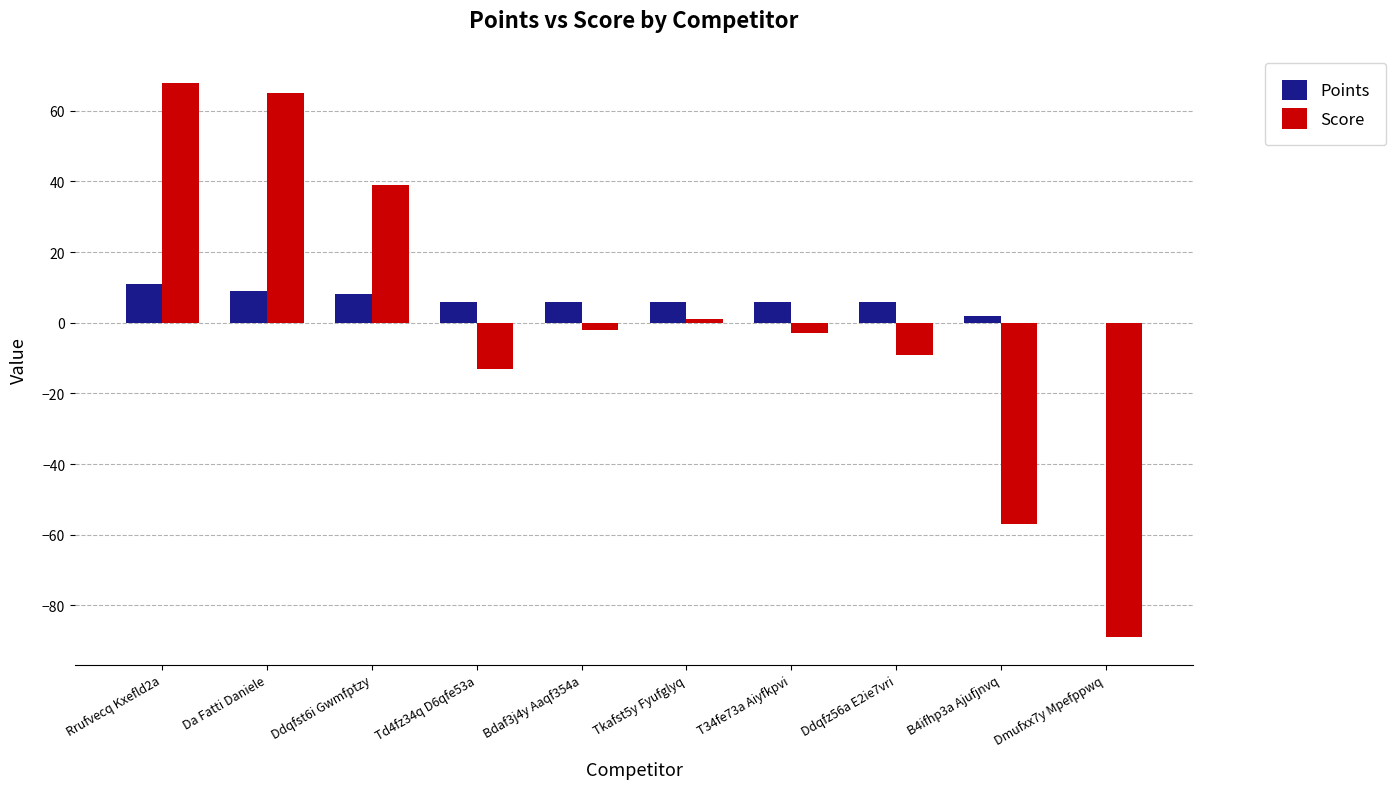

What is the sum of all Points values?

60